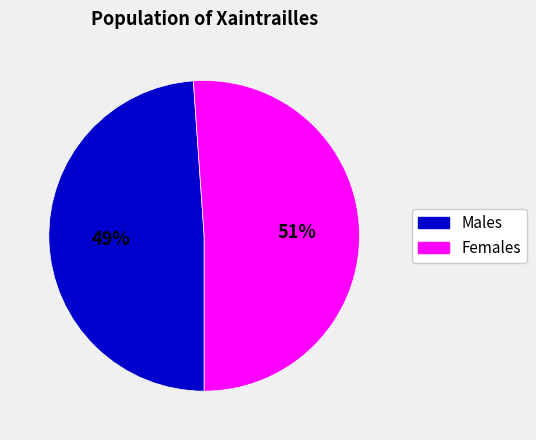

To the nearest percent, what is the difference between the largest and smallest slice percentages?

2%